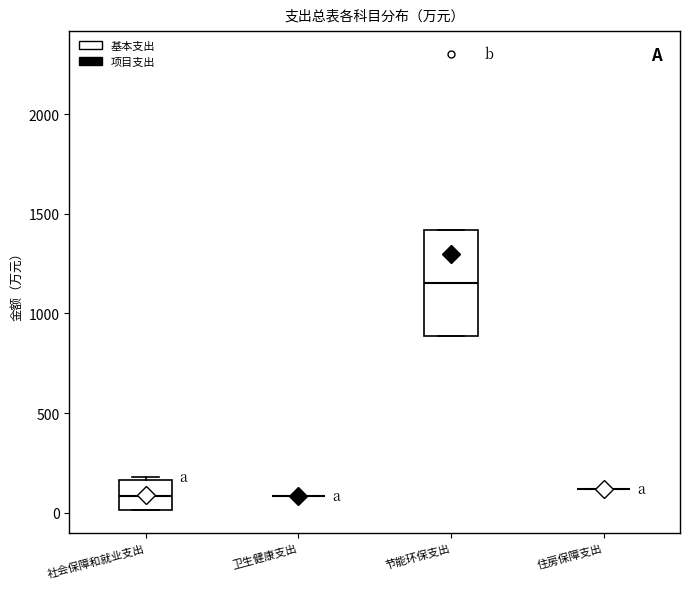

Reading left to right, transcribe this box plot: for each box, give where its median line is, the range the box spans, and where its two whiskers end, as read against the y-axis. The values are not printed on the chart, so give them approximately, as read against the axis.

社会保障和就业支出: median 100, box 0 to 150, whiskers 0 to 200
卫生健康支出: box collapsed to a line at 100, whiskers 100 to 100
节能环保支出: median 1150, box 900 to 1400, whiskers 900 to 1400
住房保障支出: box collapsed to a line at 100, whiskers 100 to 100